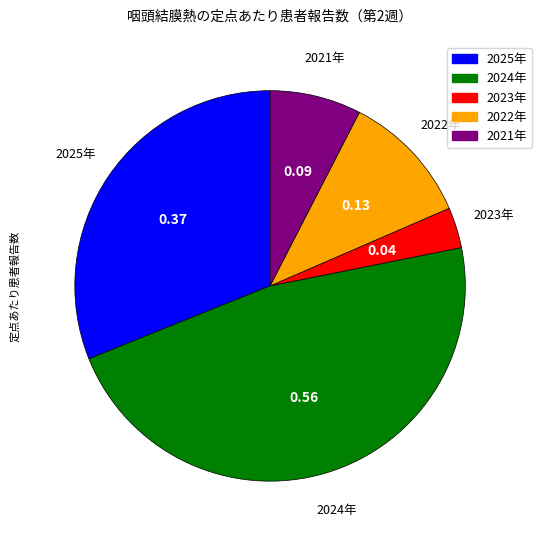

Is there a majority slice in this chart?

No